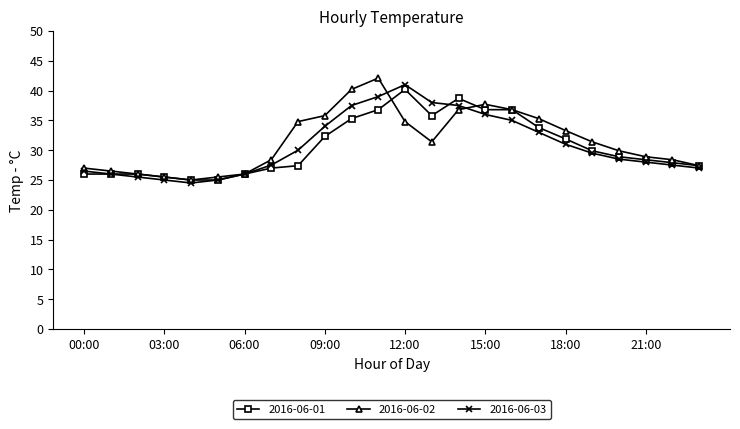

What is the minimum value for 2016-06-02?

25.0